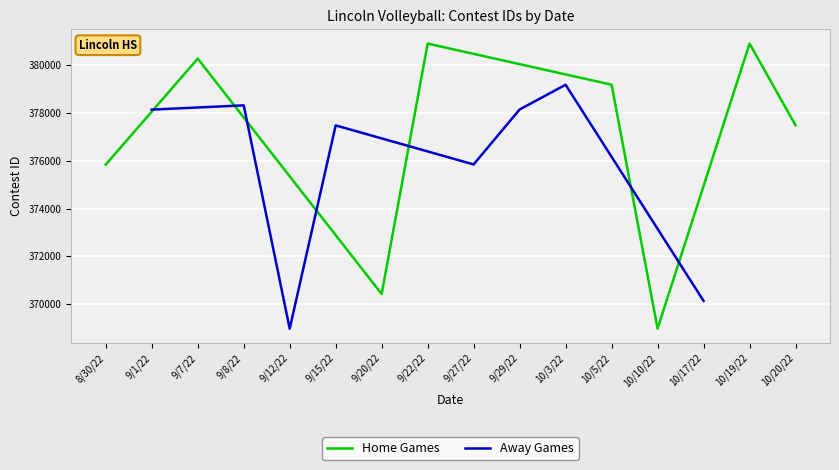

True or false: Home Games has a value of 177632 at 8/30/22.

False